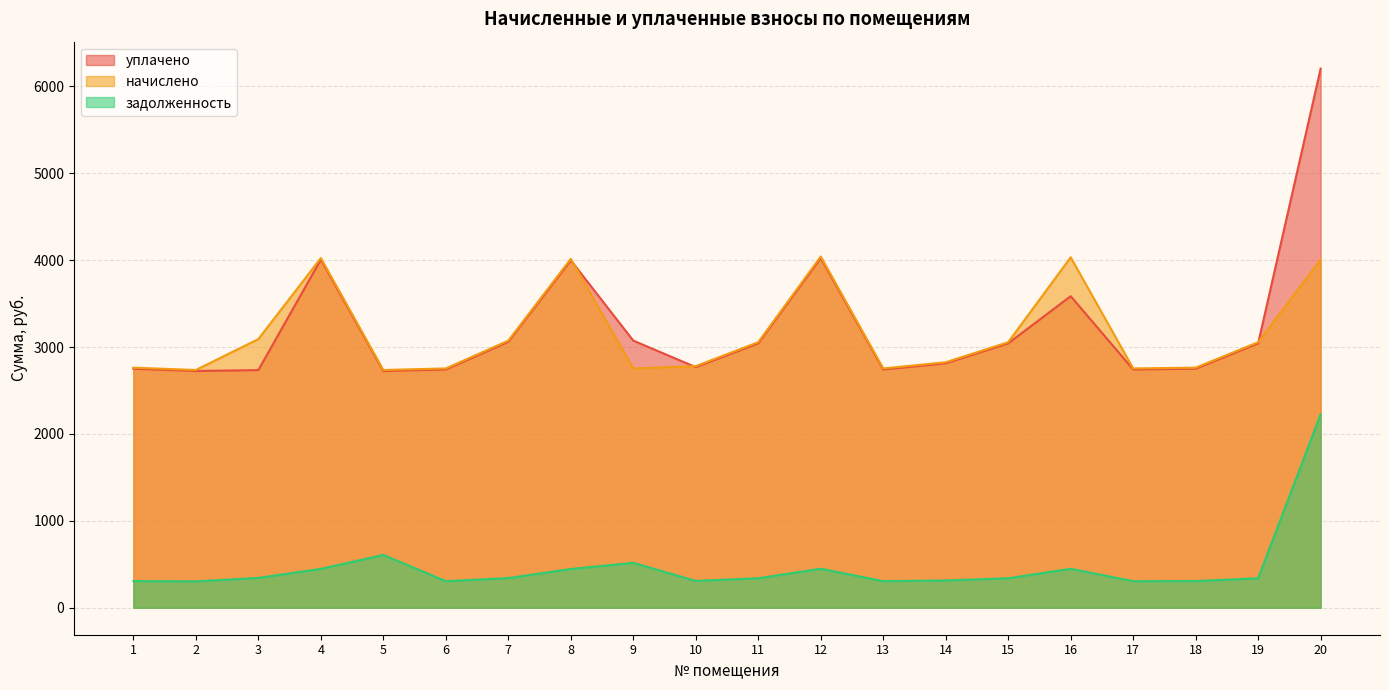

At which category does начислено reach its first local valley?

2